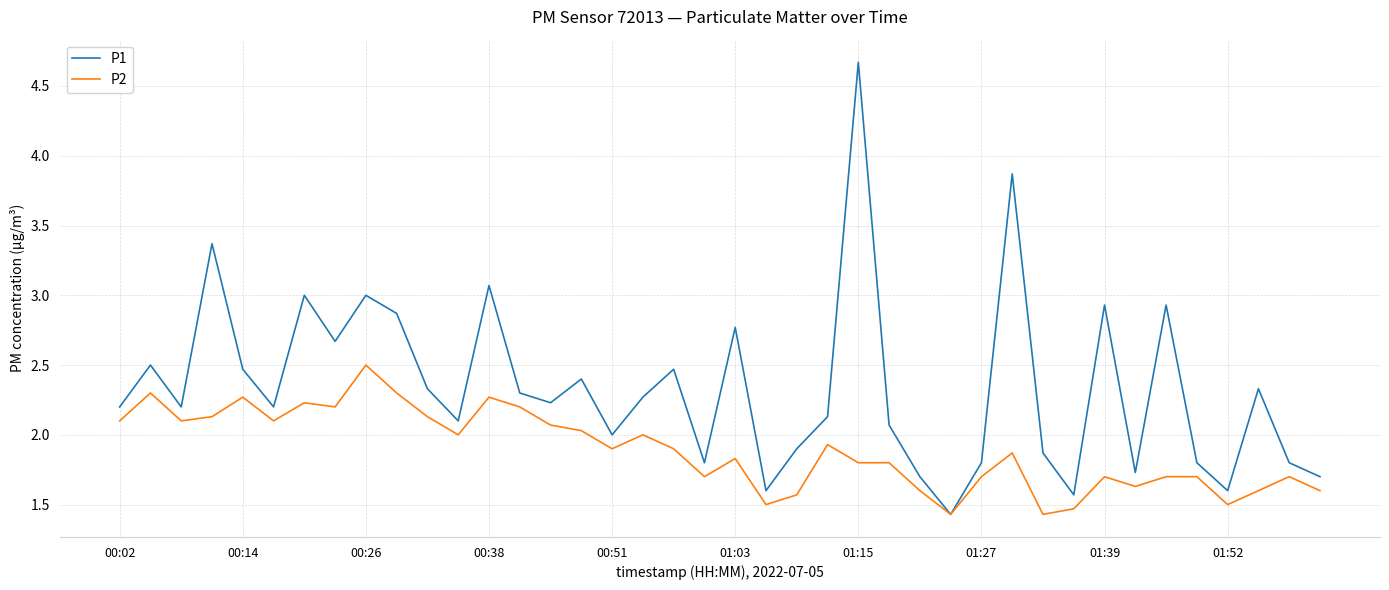

Which series has the largest total across all categories?

P1